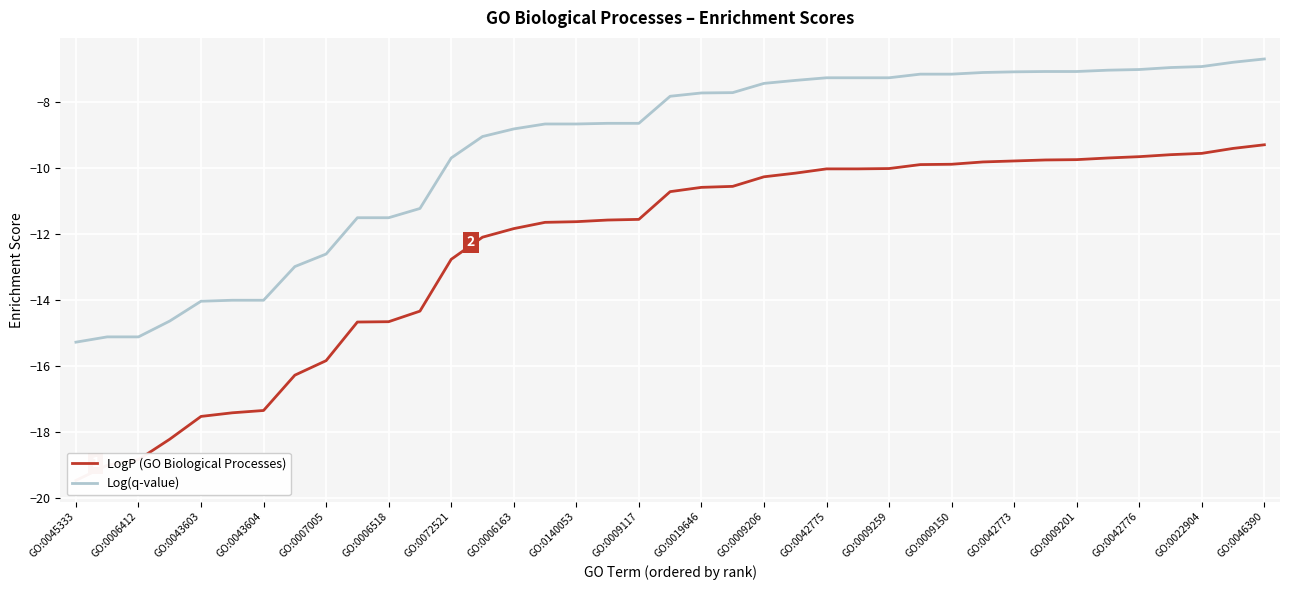

Is it true that Log(q-value) equals -3.4 at GO:0140053?

False